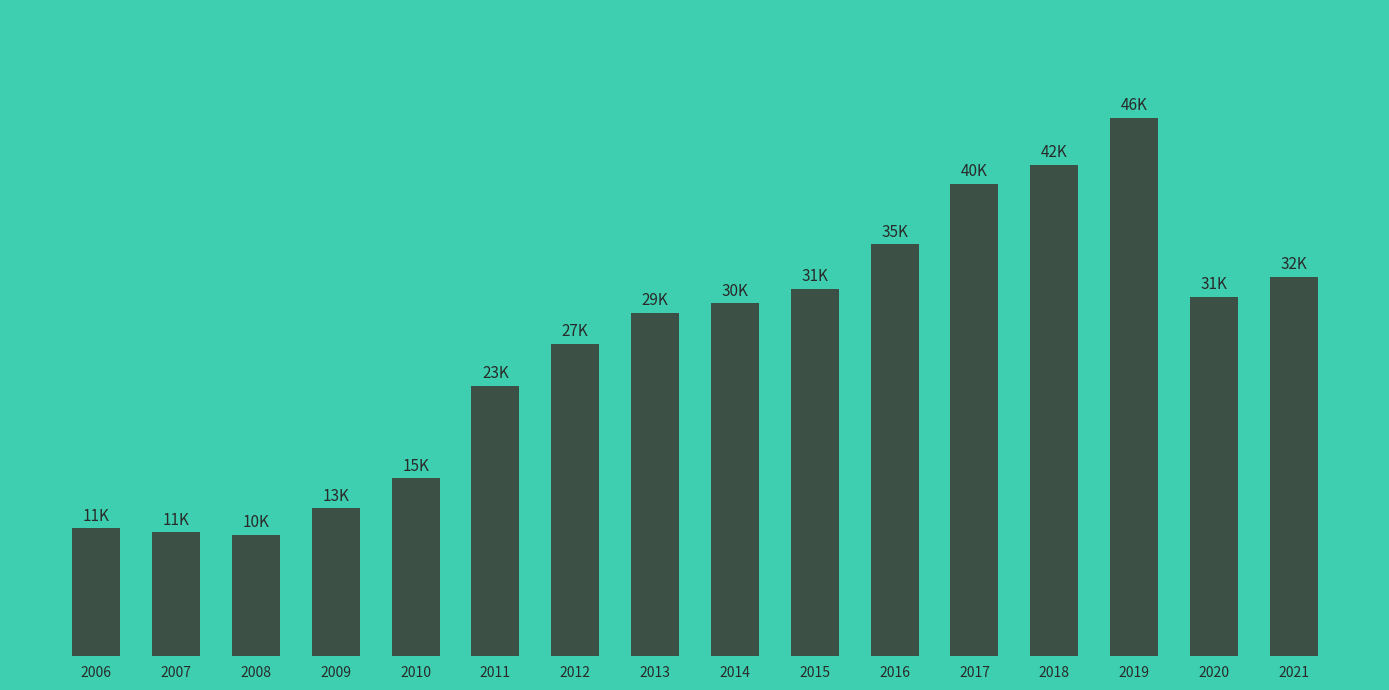

Which has a higher value, 2016 or 2018?

2018